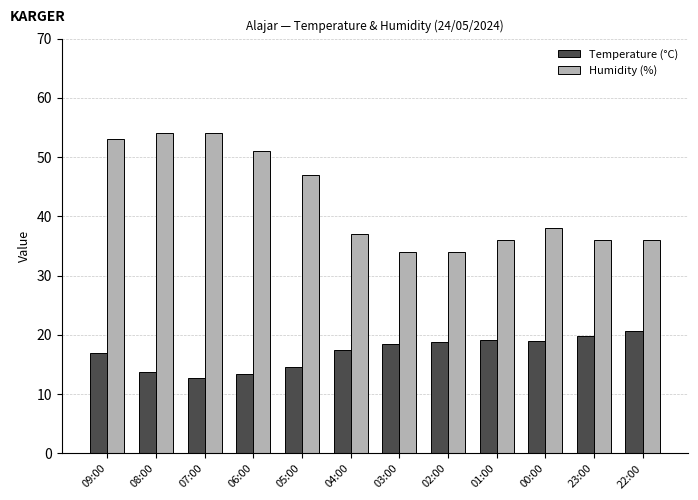

What is the highest value of the Humidity (%) series?

54.0